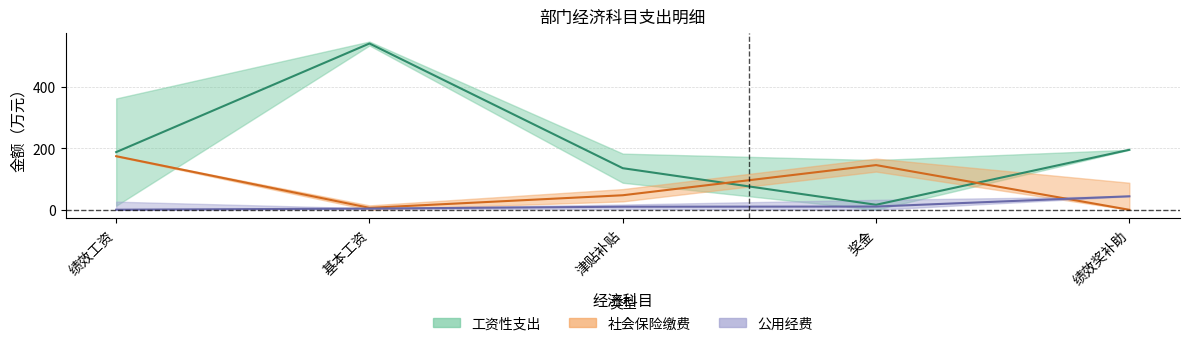

Between 基本工资 and 奖金, which is larger?

基本工资